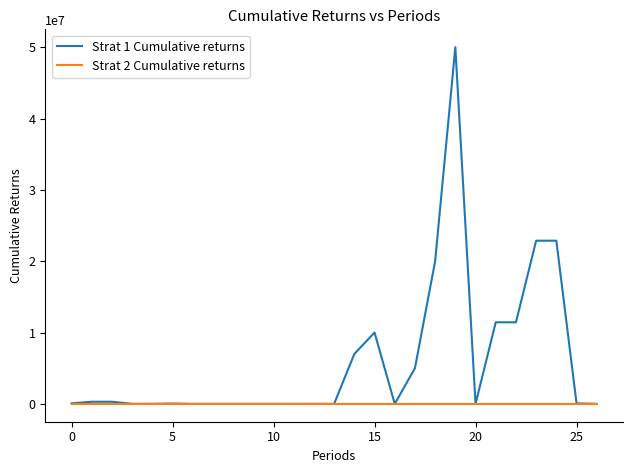

Which series has the widest spread of values?

Strat 1 Cumulative returns